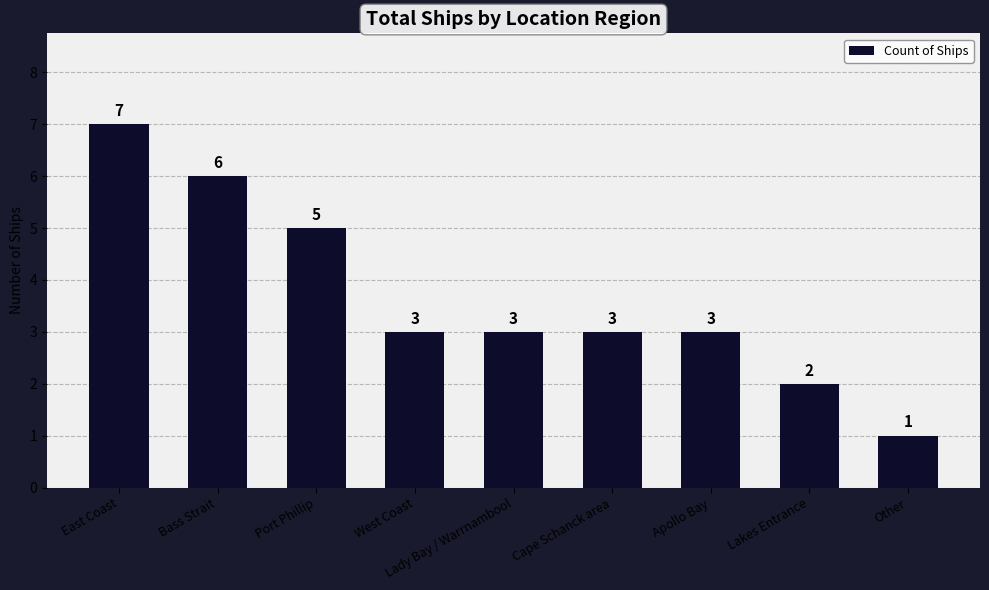

How many values are between 3 and 5?

5